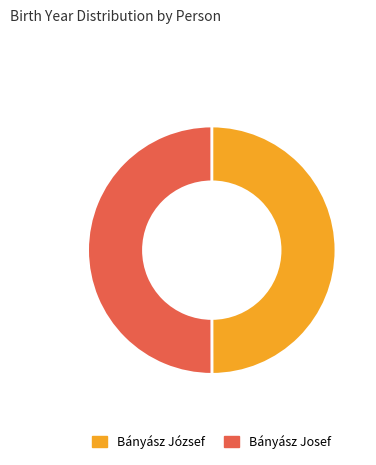

Do Bányász Josef and Bányász József together represent more than half of the pie?

Yes